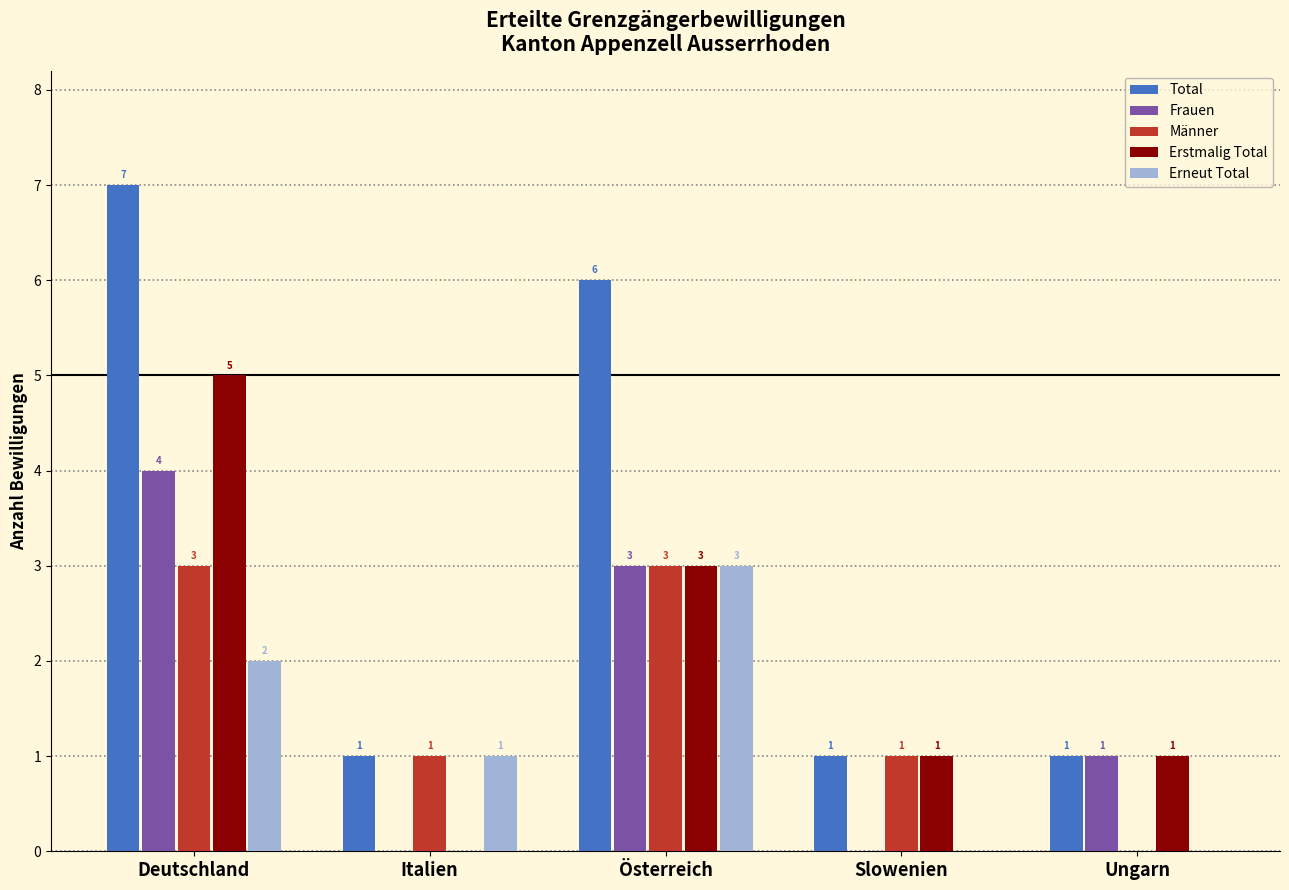

At which label does Erstmalig Total reach its peak?

Deutschland